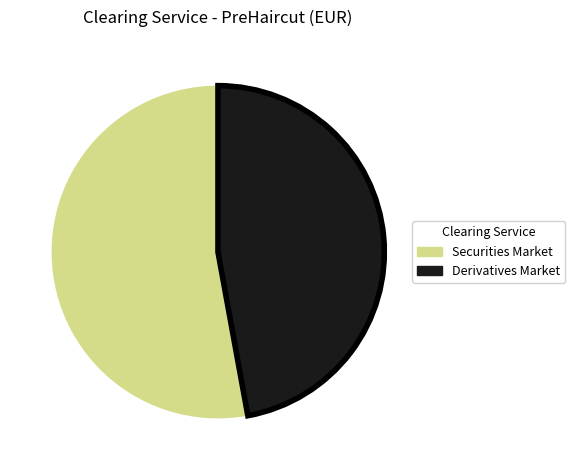

Is there a majority slice in this chart?

Yes